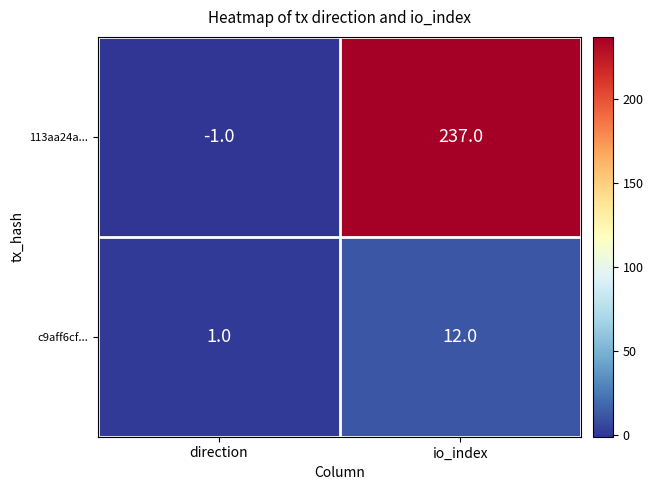

What is the difference between the maximum and minimum values in the 113aa24a... series?

238